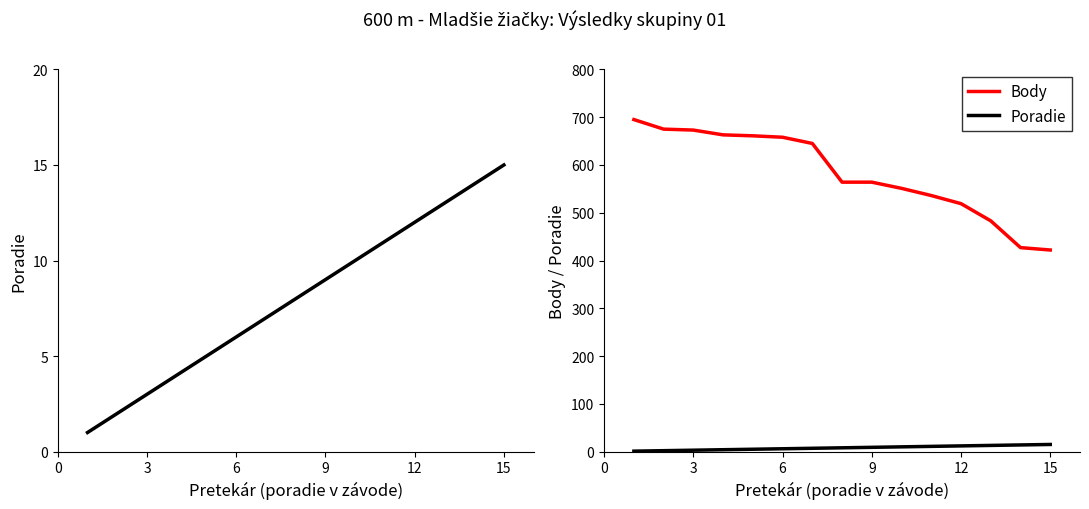

Which series has the largest total across all categories?

Body